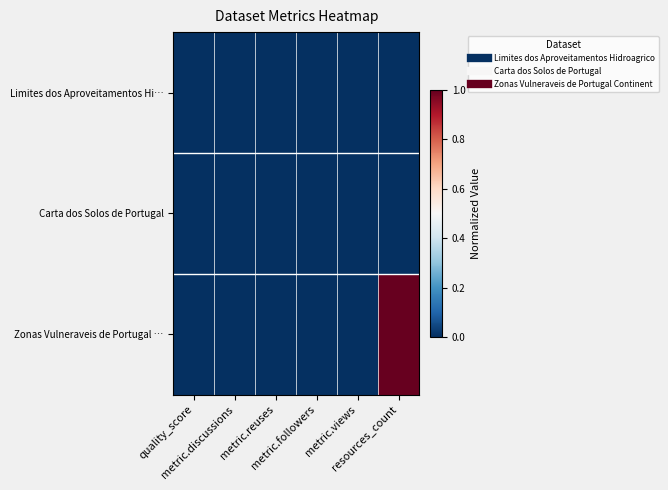

How many data points does each series have?

6